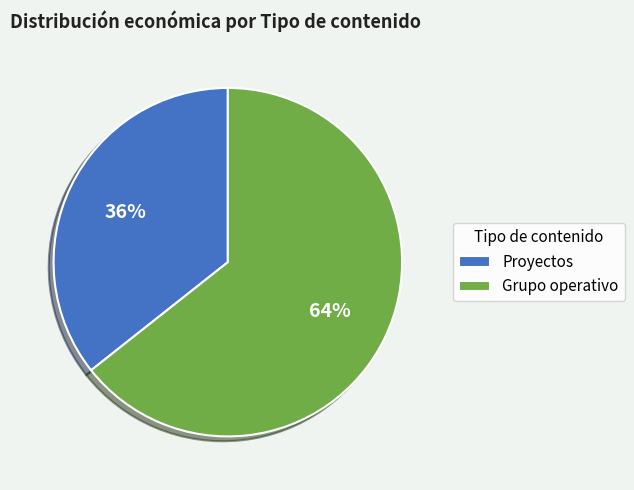

What is the largest slice in the pie chart?

Grupo operativo